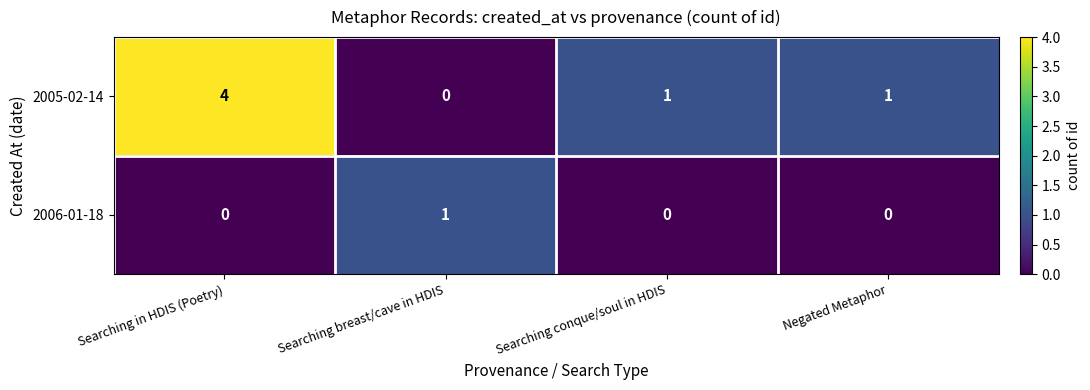

At Searching in HDIS (Poetry), list the series in order from smallest to largest.

2006-01-18, 2005-02-14